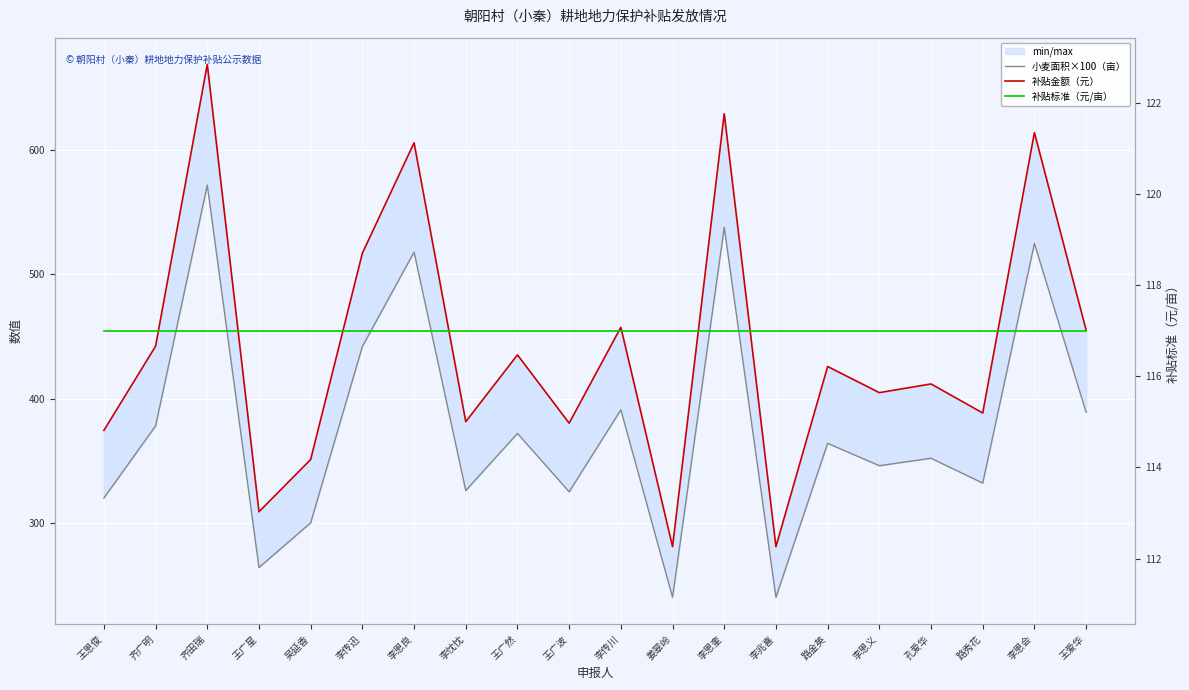

What is the label of the 19th point from the right?

齐广明